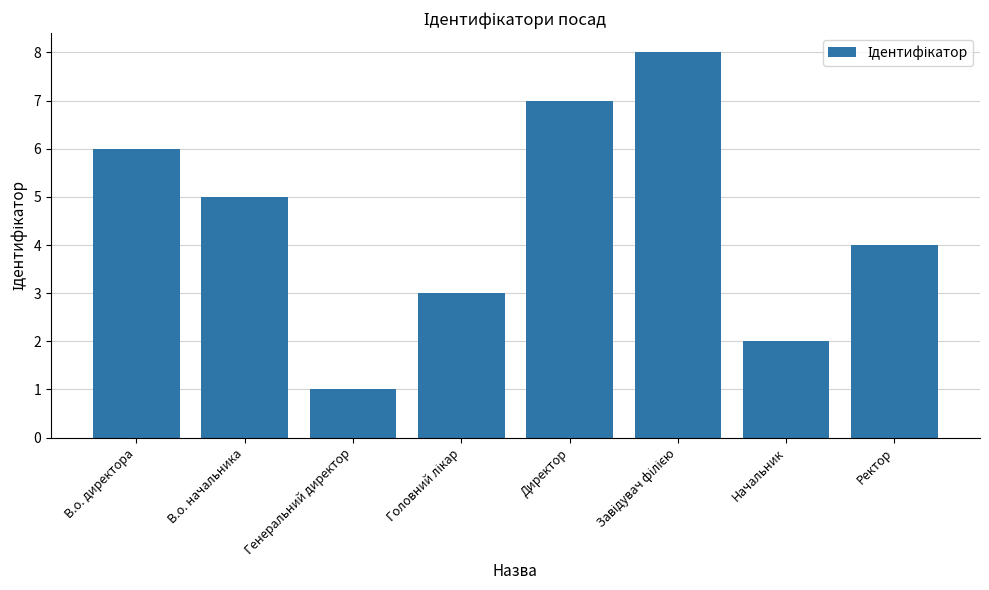

What is the change in value from Директор to Ректор?

-3